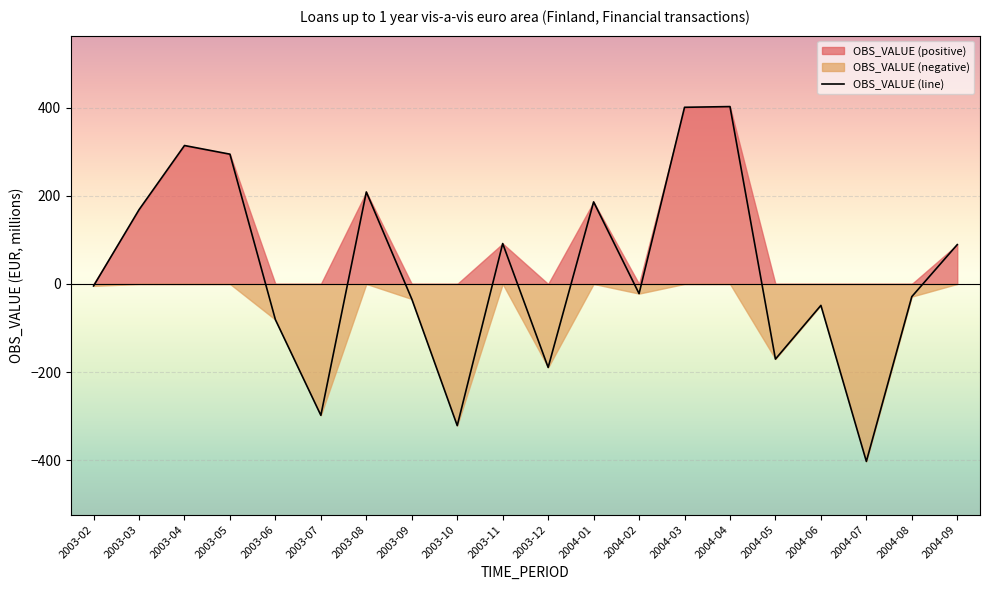

How many lines are shown in the chart?

1